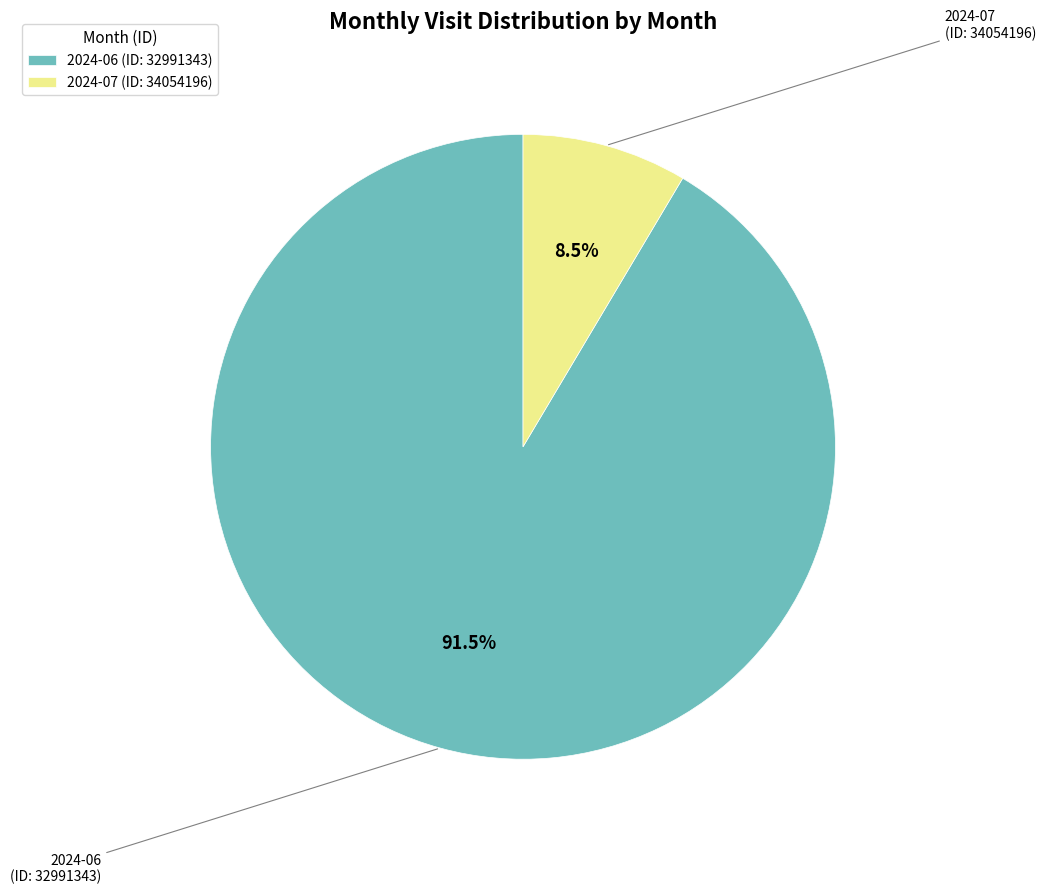

Is the sum of 2024-07 (ID: 34054196) and 2024-06 (ID: 32991343) greater than half?

Yes